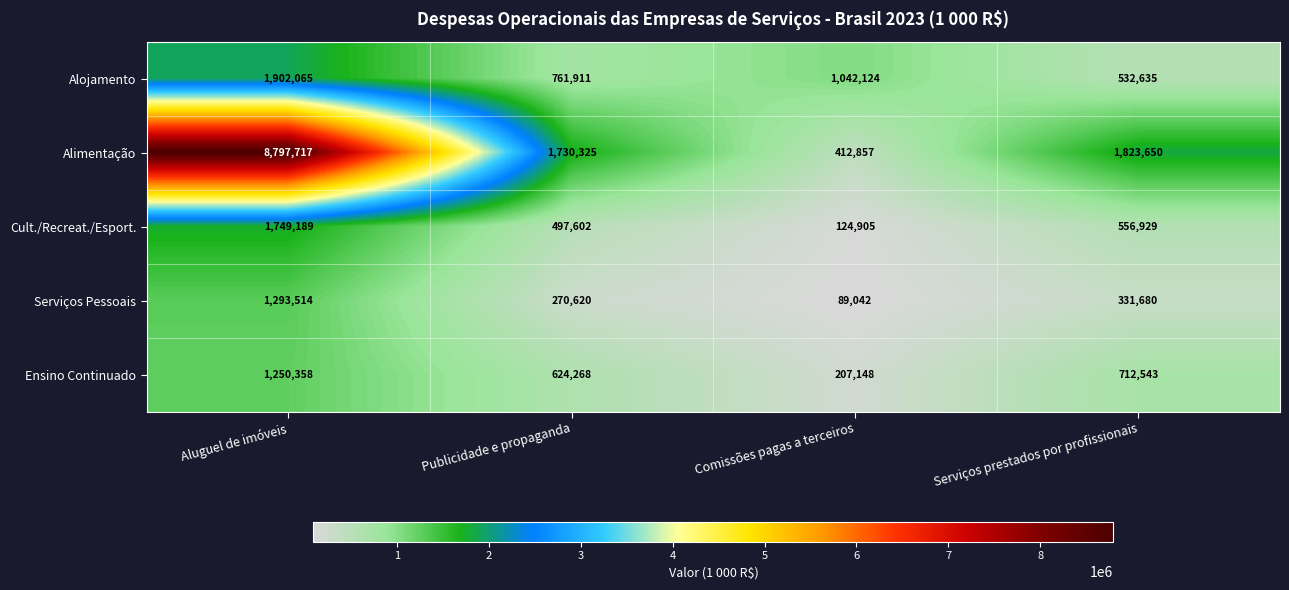

At how many categories does at least one series exceed 3504474?

1